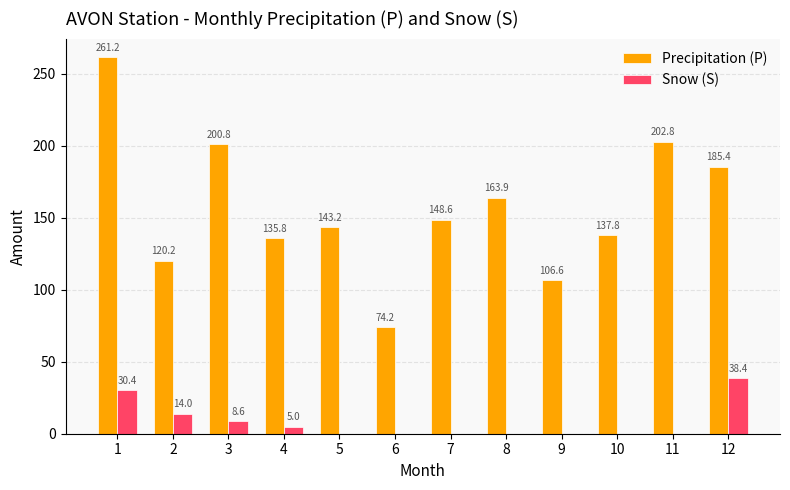

At which category does the chart reach its peak across all series?

1